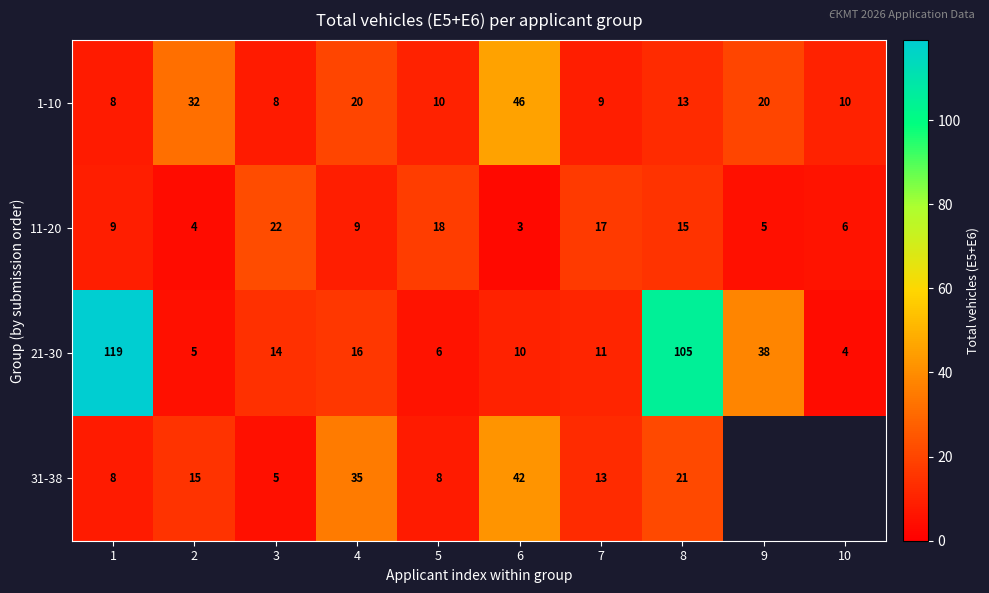

At which category is the sum across all series the highest?

8